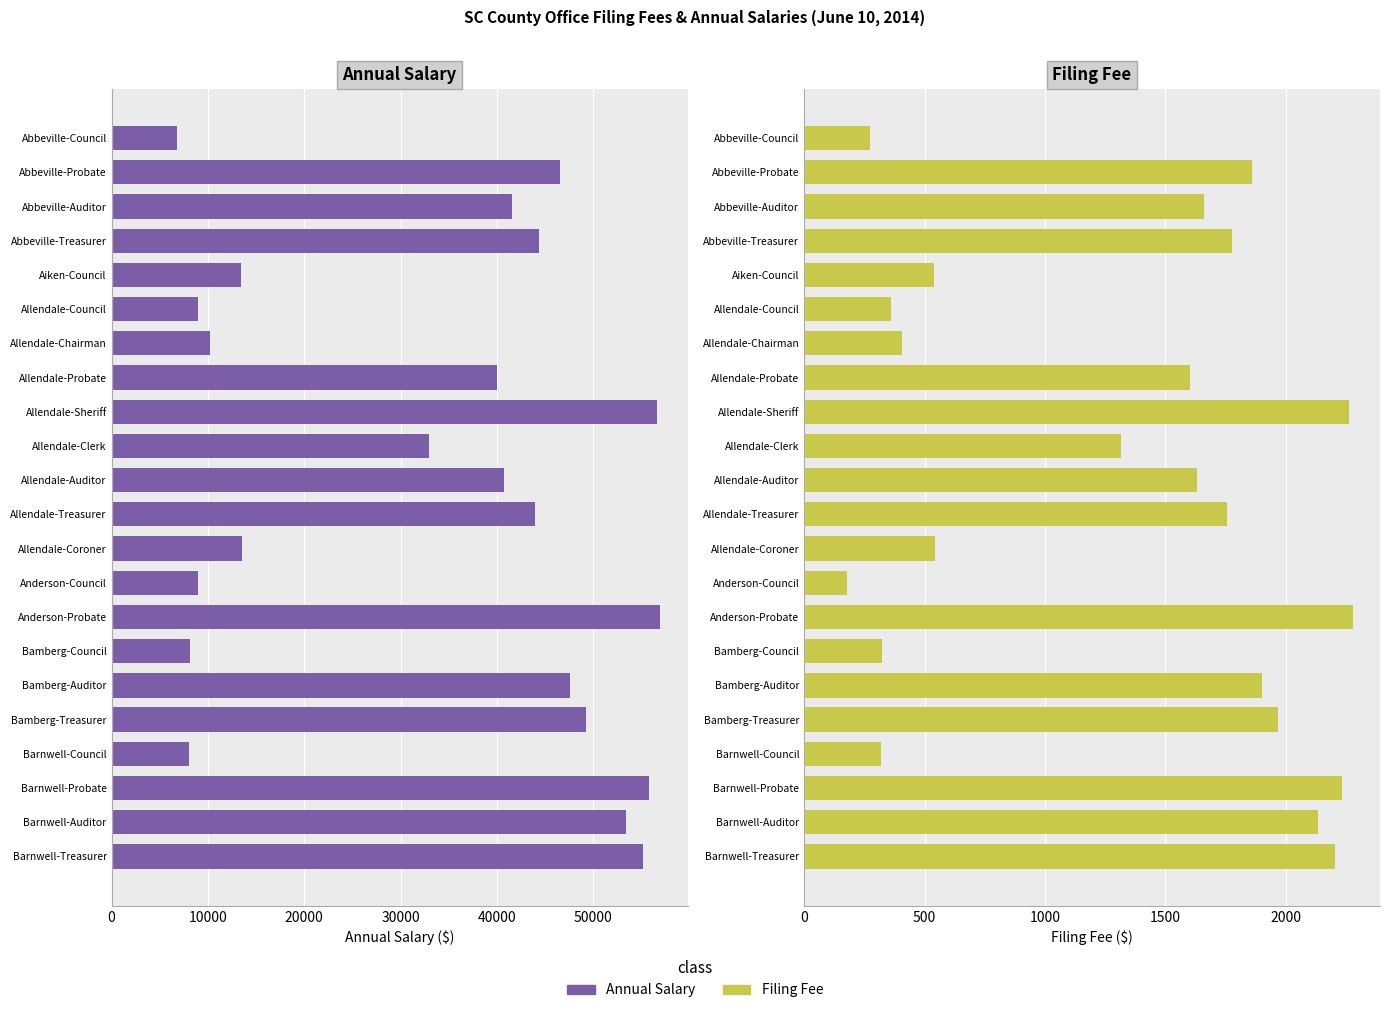

What position from the right is Bamberg-Auditor?

6